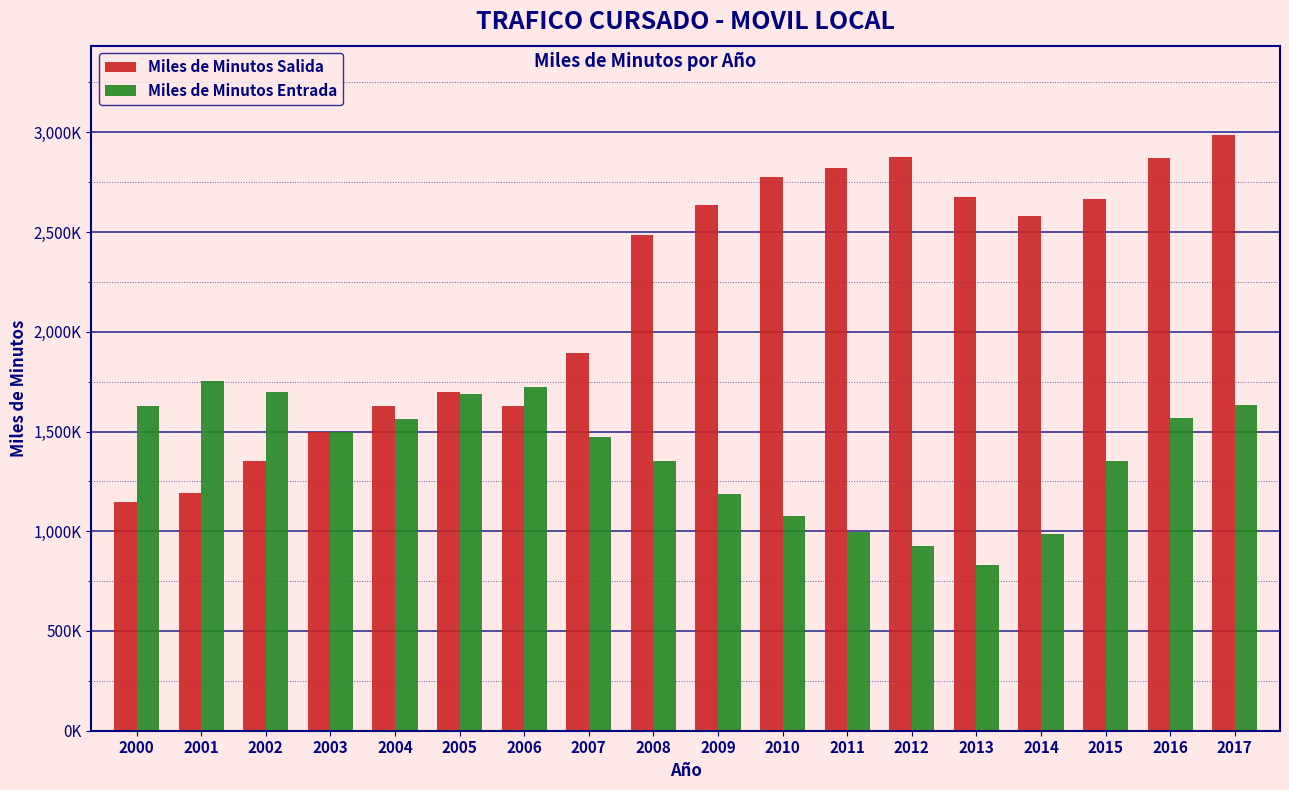

Does the chart contain stacked bars?

No